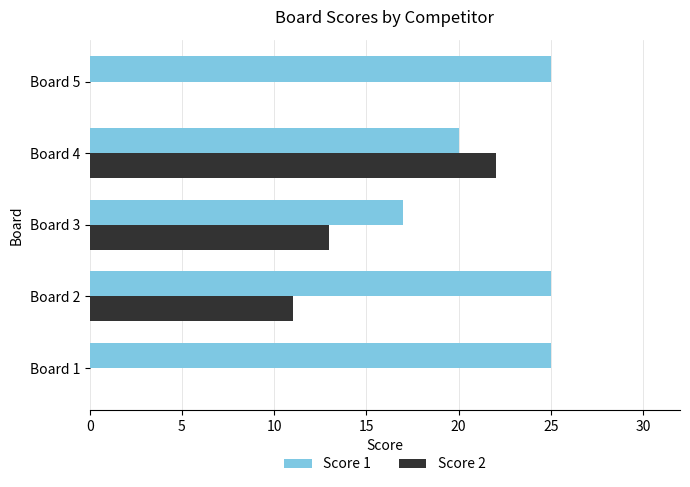

True or false: Score 2 has a value of 3 at Board 2.

False